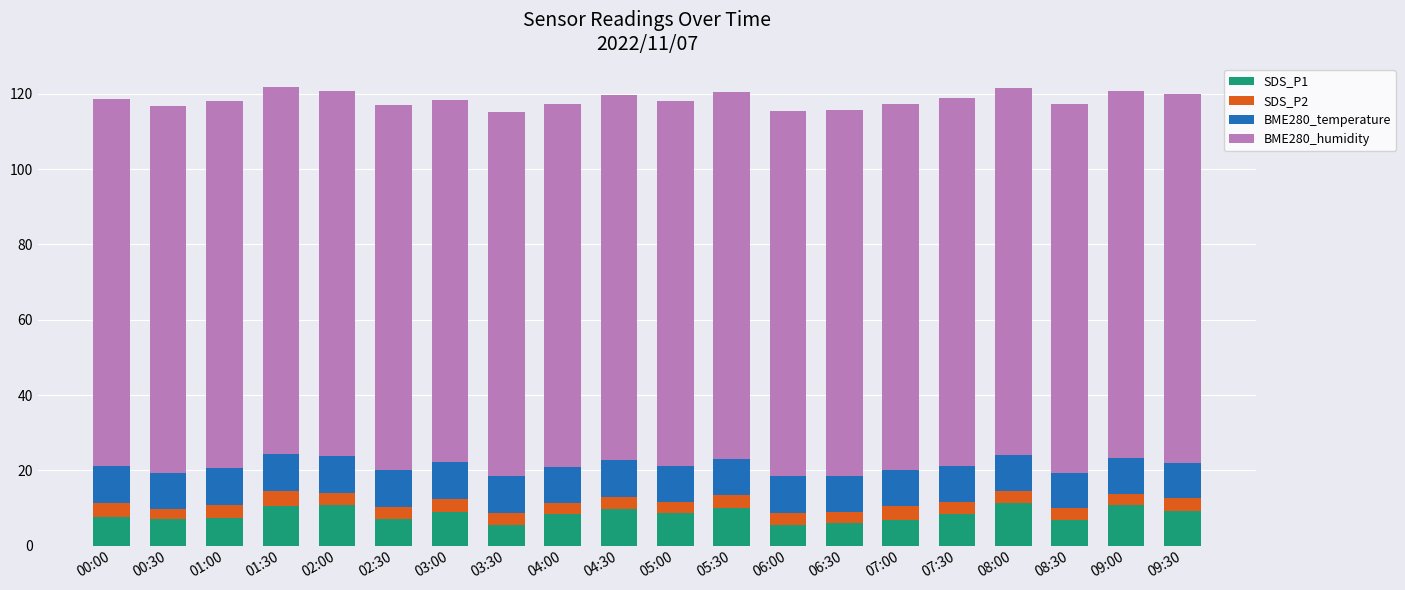

What is the total value across all series at 06:30?

115.7